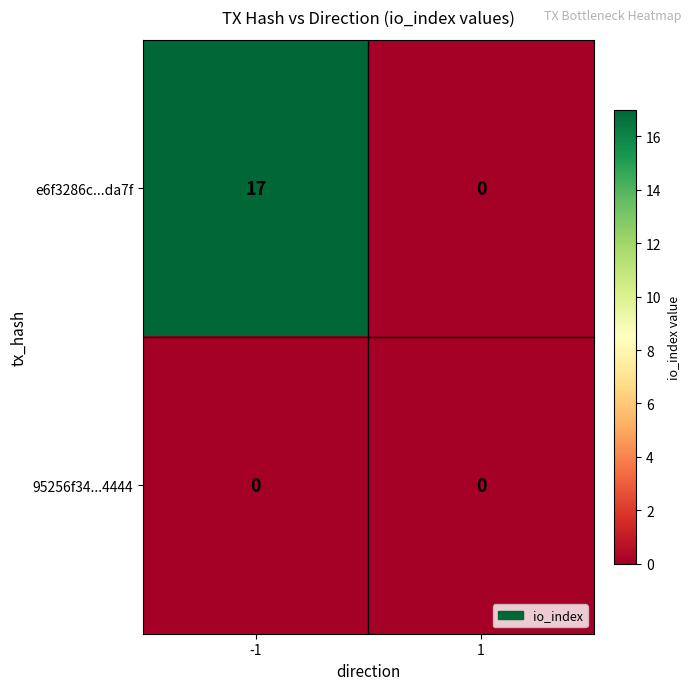

How many categories are shown in the chart?

2